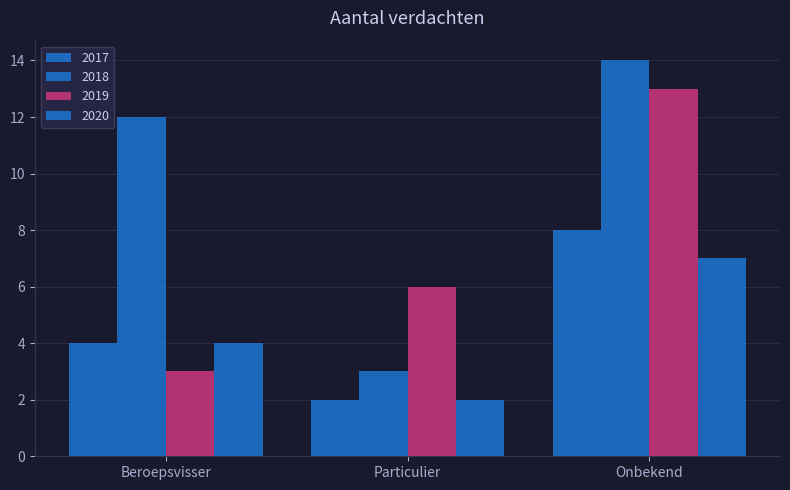

How many bars are there in total?

12